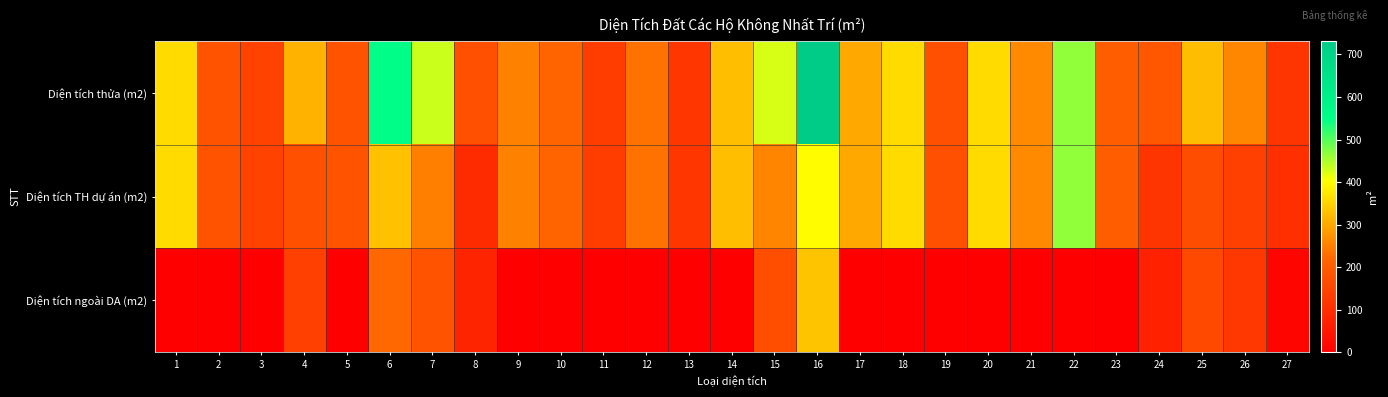

Reading left to right, extract all data points from this chart.

Diện tích thửa (m2): 1=360.0	2=180.0	3=144.0	4=312.0	5=180.0	6=552.0	7=432.0	8=172.0	9=252.0	10=216.0	11=132.0	12=235.0	13=118.0	14=326.0	15=426.0	16=732.0	17=300.0	18=360.0	19=171.0	20=360.0	21=264.0	22=466.0	23=202.0	24=189.0	25=324.0	26=259.0	27=117.0
Diện tích TH dự án (m2): 1=360.0	2=180.0	3=144.0	4=173.0	5=180.0	6=329.0	7=251.0	8=94.0	9=252.0	10=216.0	11=132.0	12=235.0	13=117.6	14=326.0	15=257.0	16=399.0	17=300.0	18=360.0	19=171.0	20=360.0	21=264.0	22=465.6	23=202.0	24=115.0	25=166.0	26=139.0	27=104.0
Diện tích ngoài DA (m2): 1=0.0	2=0.0	3=0.0	4=139.0	5=0.0	6=223.0	7=181.0	8=79.0	9=0.0	10=0.0	11=0.0	12=0.0	13=0.0	14=0.0	15=169.0	16=333.0	17=0.0	18=0.0	19=0.0	20=0.0	21=0.0	22=0.0	23=0.0	24=74.0	25=158.0	26=120.0	27=13.0